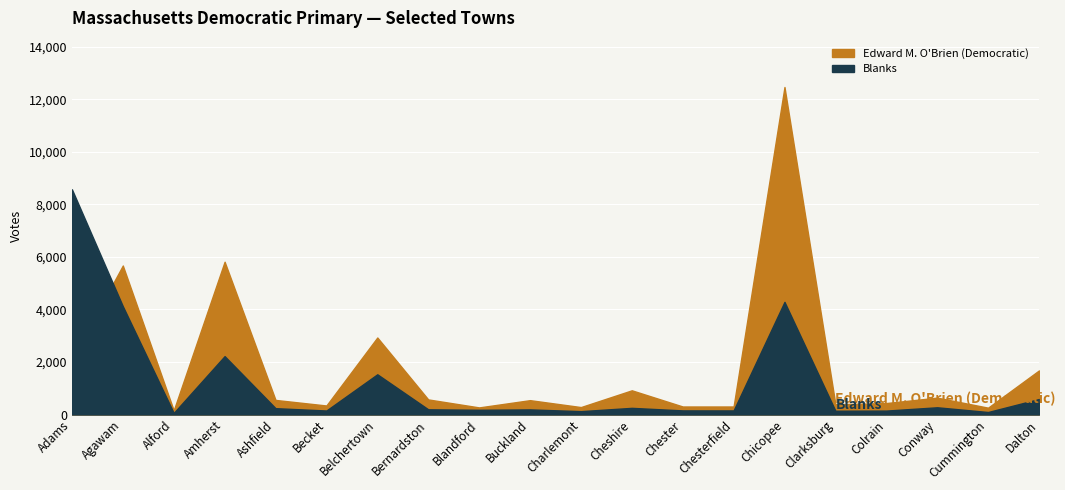

At which label does Blanks reach its minimum?

Alford